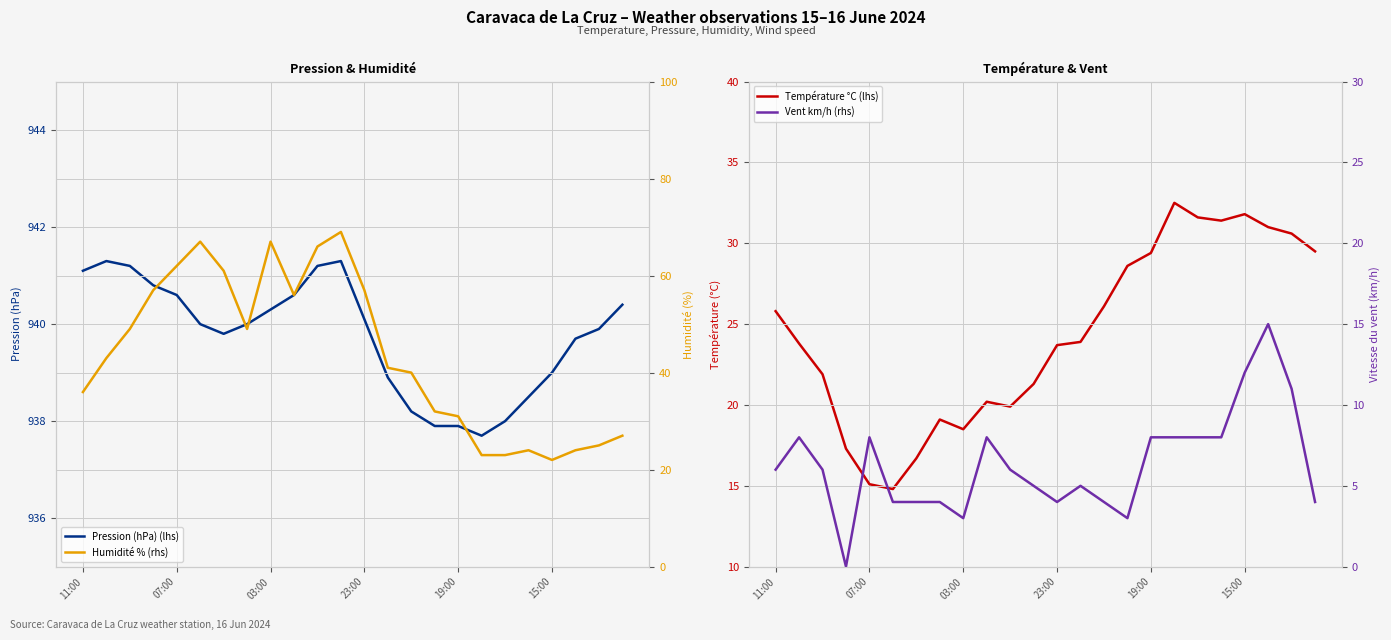

What is the maximum value shown in the chart?

941.3